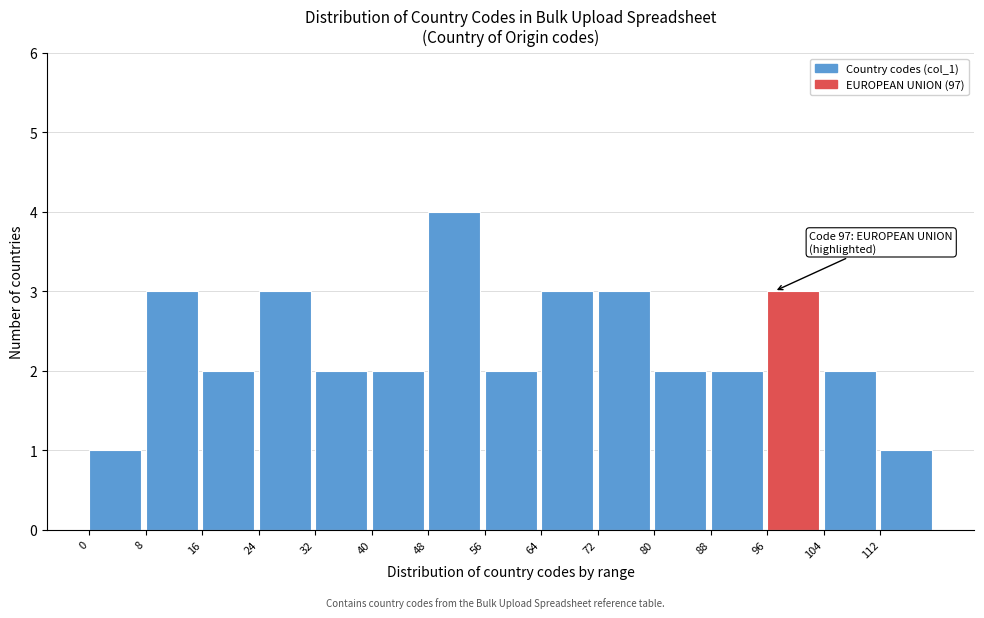

Over which range of the x-axis is the bar tallest?

48 to 56